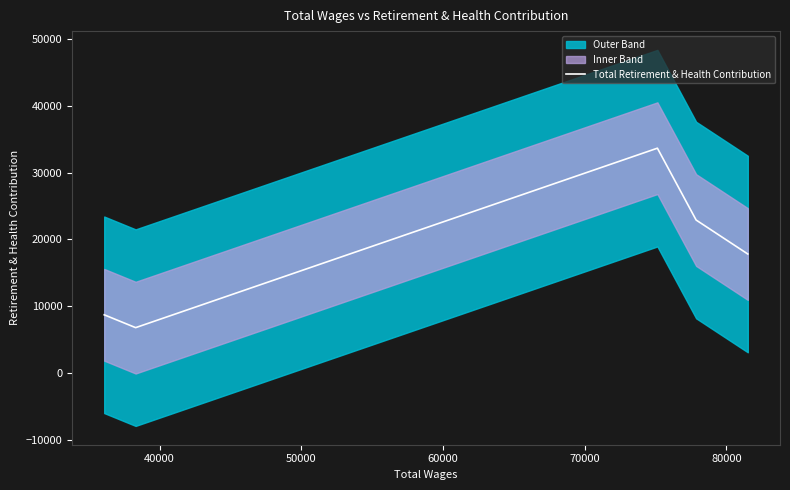

What is the lowest value of the Total Retirement & Health Contribution series?

6780